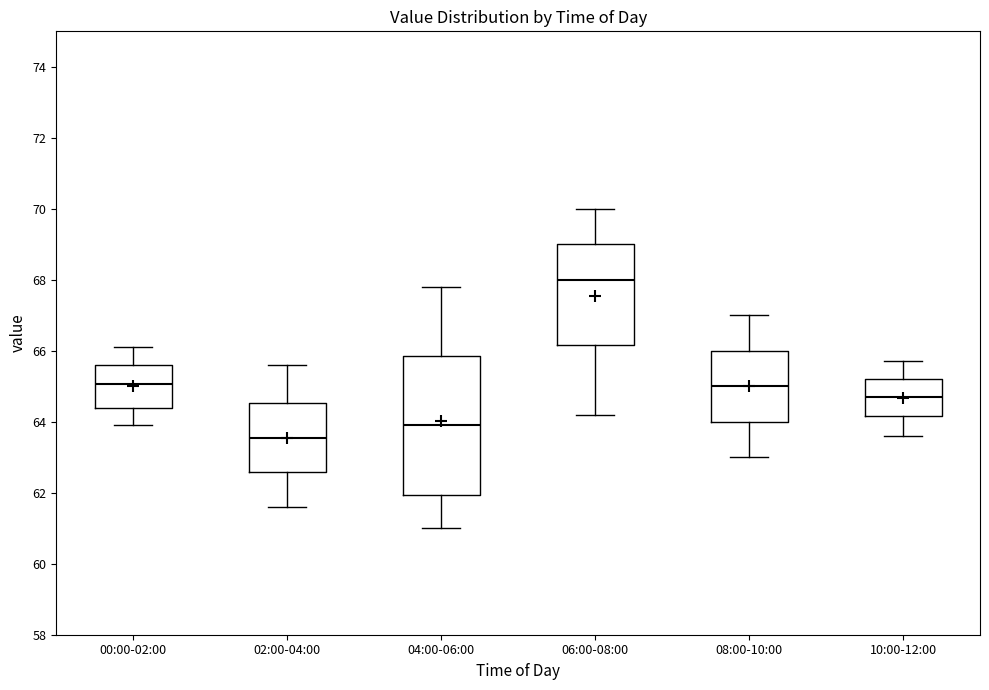

Where is the upper edge of the box for 04:00-06:00 on the y-axis? The values are not printed on the chart, so give them approximately, as read against the axis.

65.8